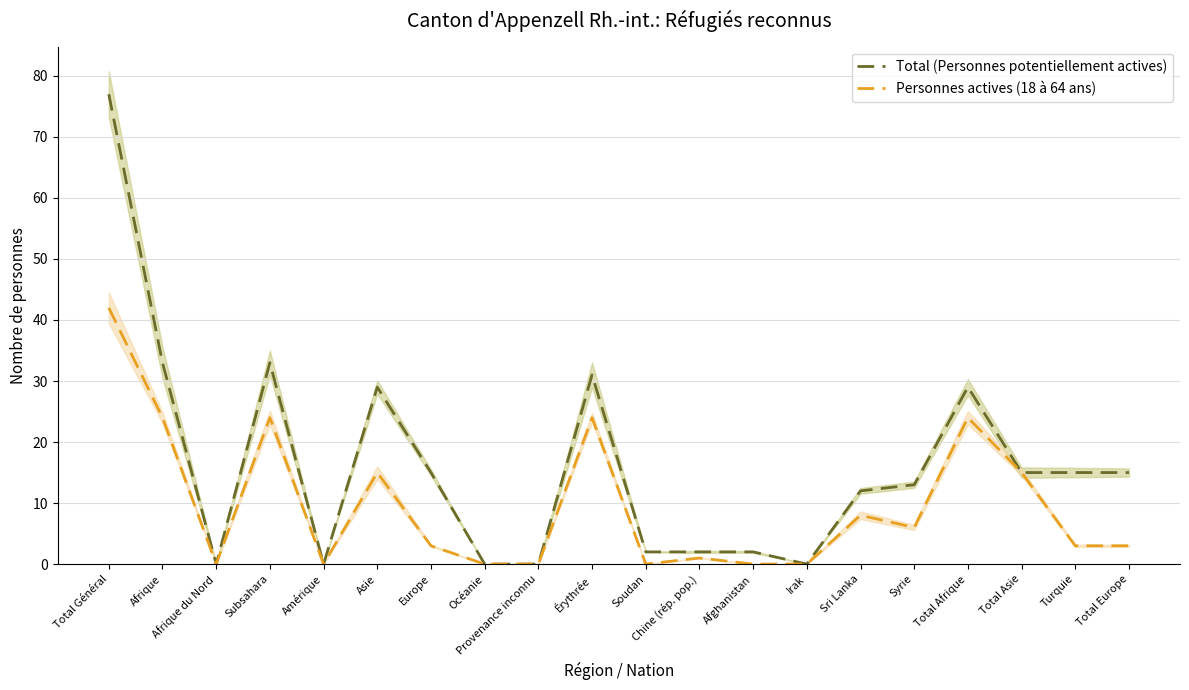

Rank the series by their average value, from lowest to highest.

Personnes actives (18 à 64 ans), Total (Personnes potentiellement actives)